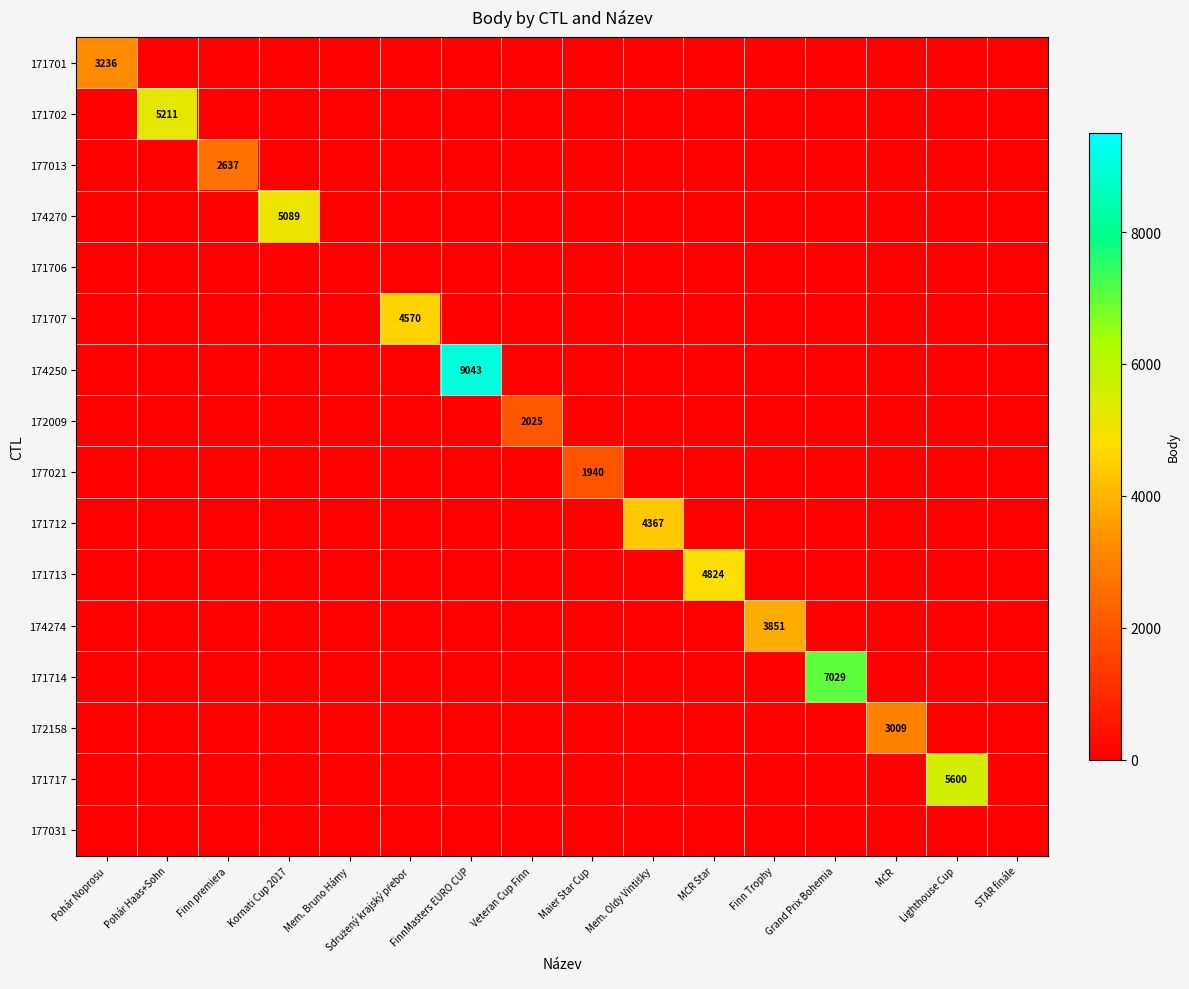

Is the value of 171714 at Mem. Bruno Hámy greater than the value of 172158 at Mem. Oldy Vintišky?

No